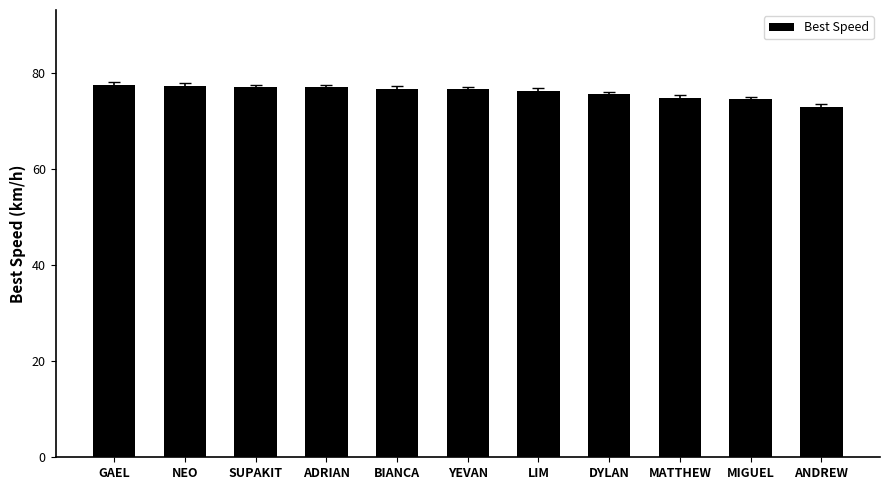

What is the minimum value shown in the chart?

72.9